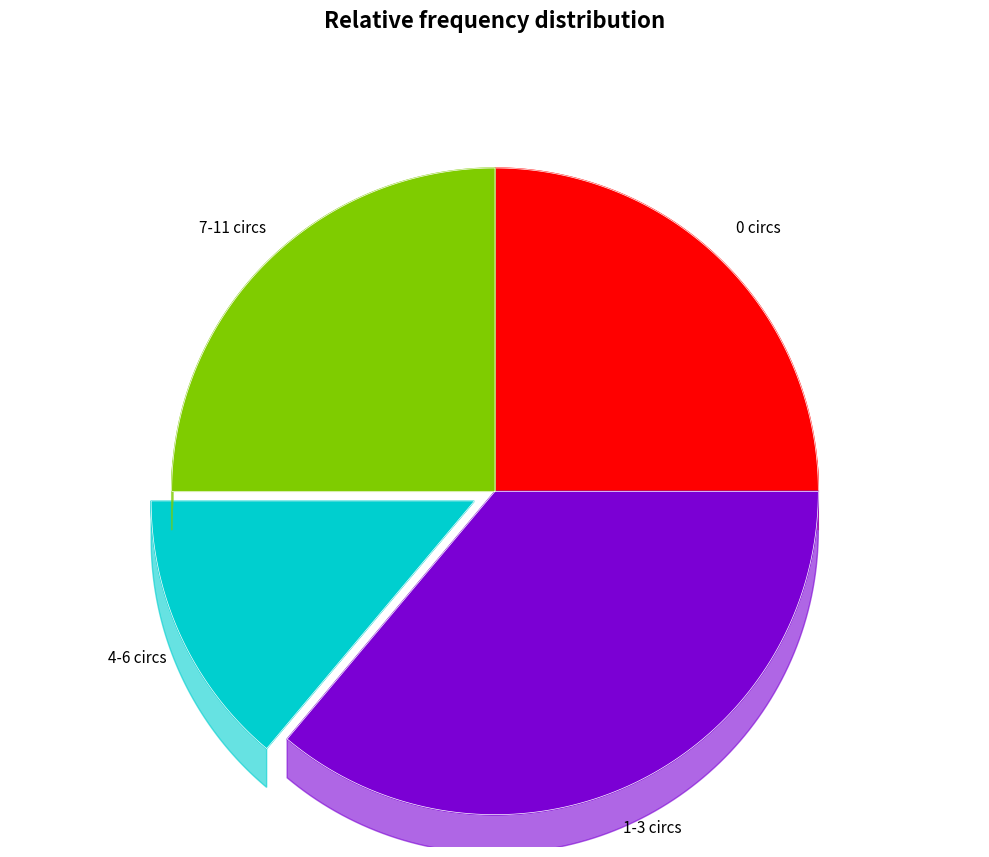

The 4-6 circs slice represents 14% of the pie. True or false?

True